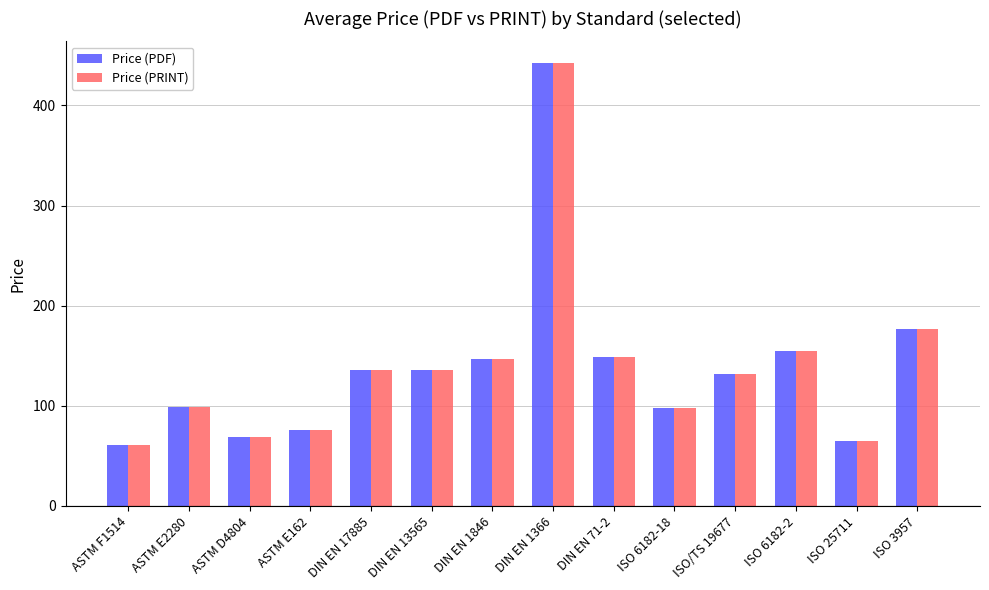

Is the value of Price (PDF) at DIN EN 1846 greater than the value of Price (PRINT) at ASTM E162?

Yes